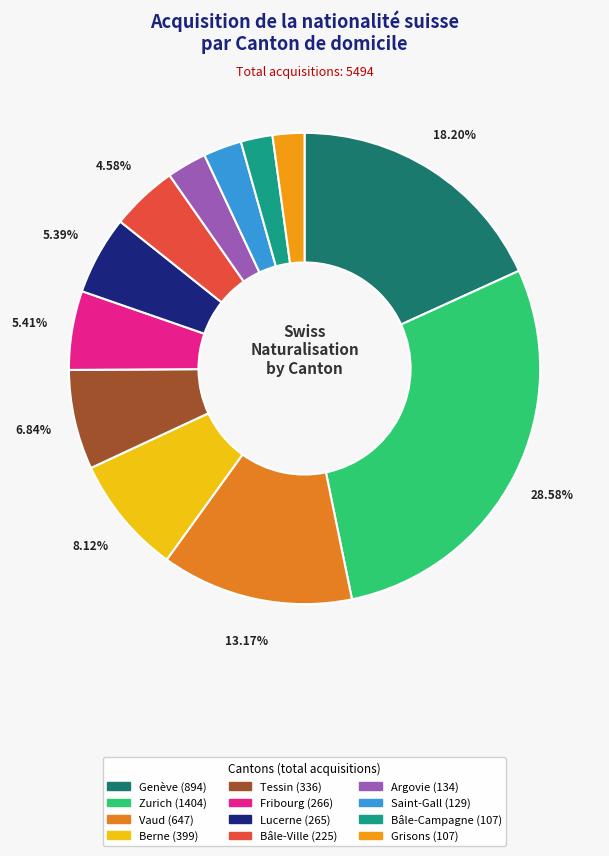

True or false: Vaud accounts for 13% of the total.

True